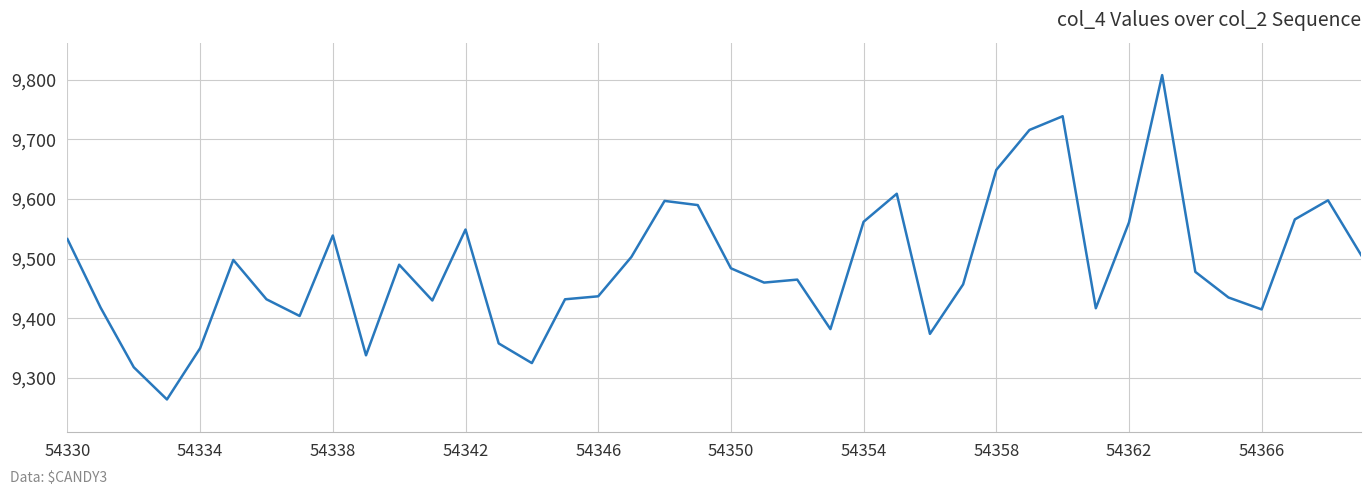

What is the difference between the maximum and minimum values?

544